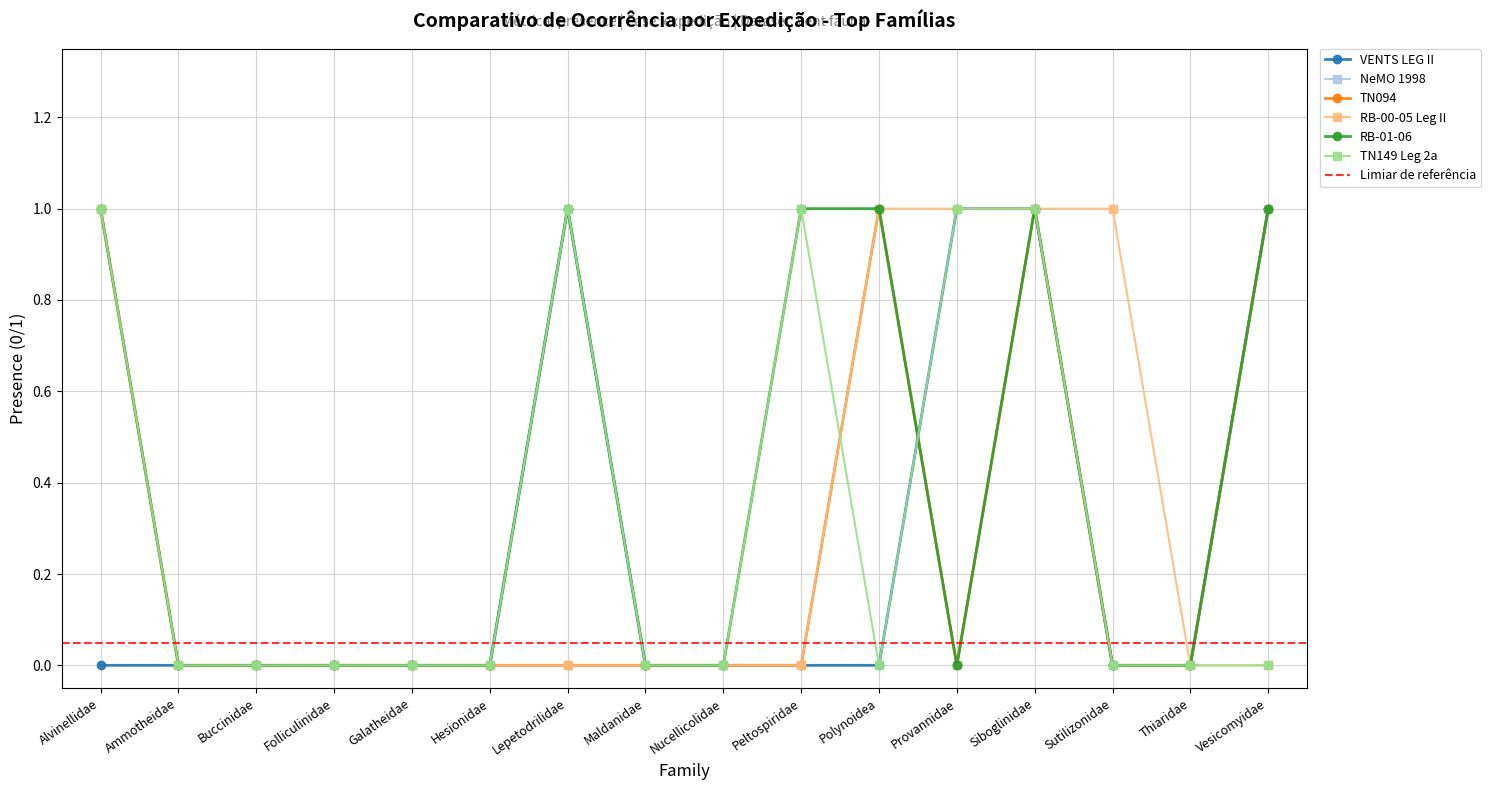

Between Ammotheidae and Buccinidae, which is larger?

Ammotheidae